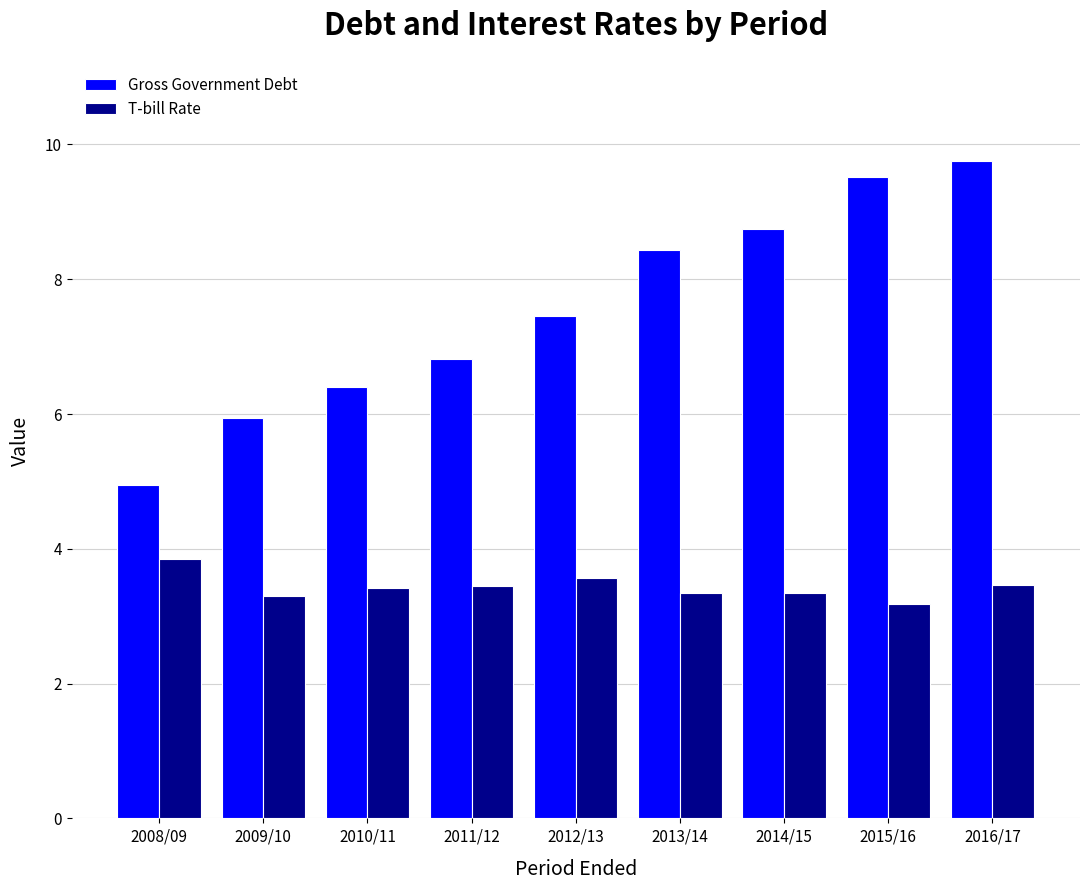

Which series changed the most between 2013/14 and 2016/17?

Gross Government Debt